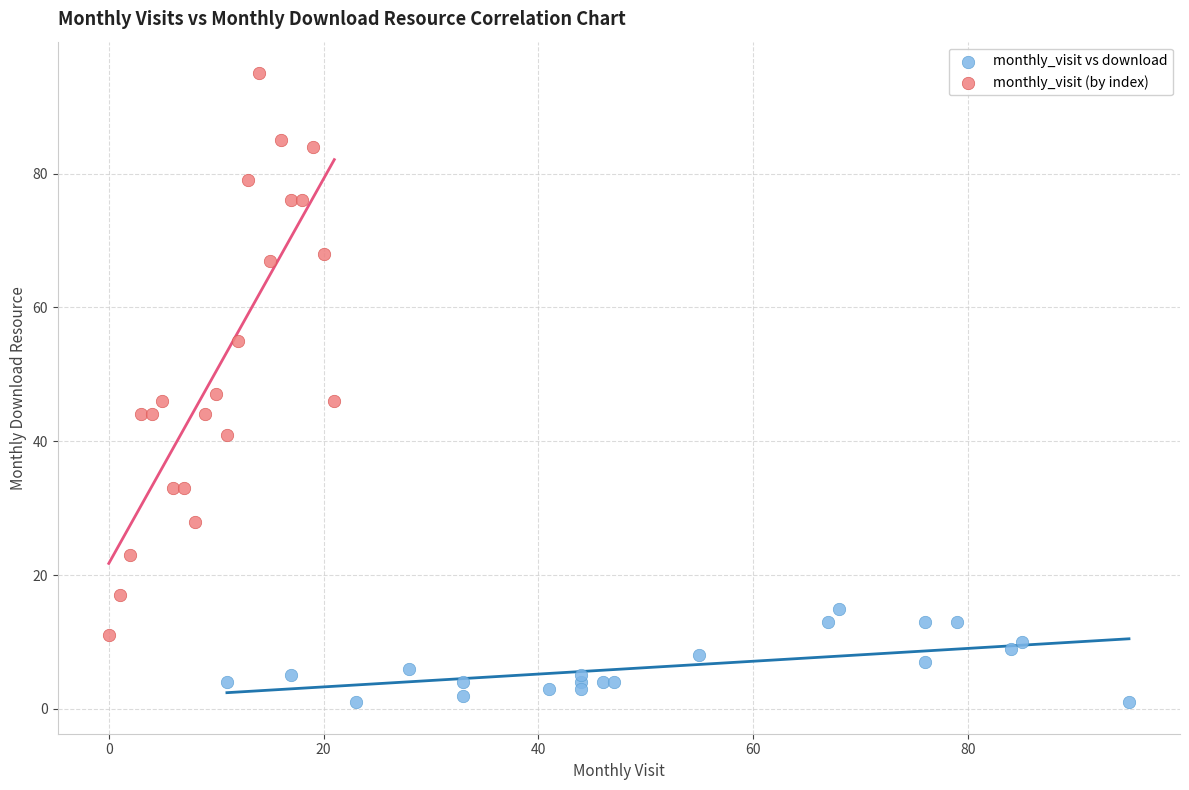

Which series has the widest spread of Y values?

monthly_visit (by index)